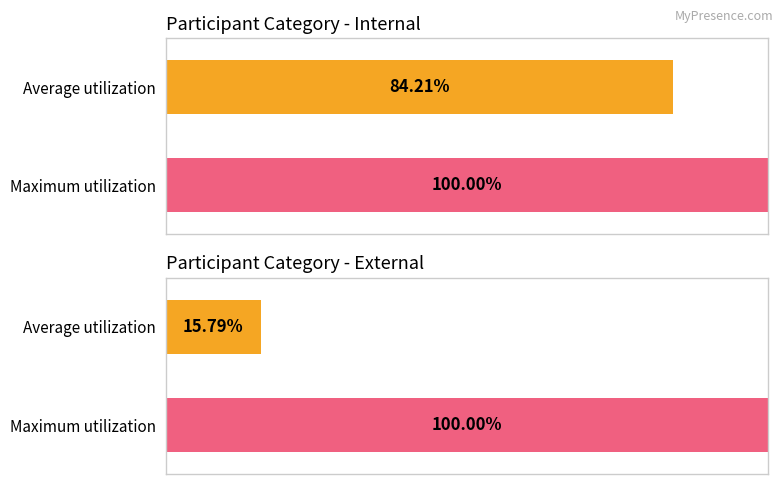

What are all the series names shown in the legend?

Internal, External